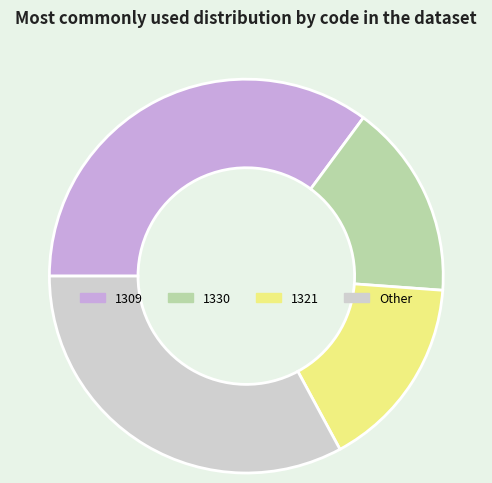

What is the ratio of the value at 1321 to the value at 1330?

1.0